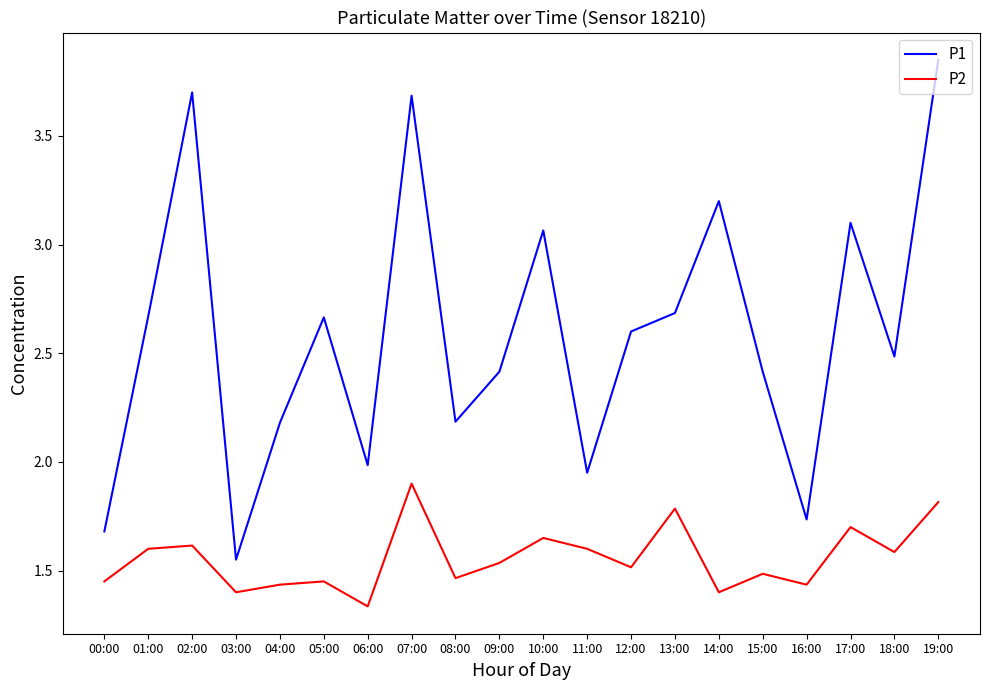

True or false: P1 and P2 cross at least once.

False